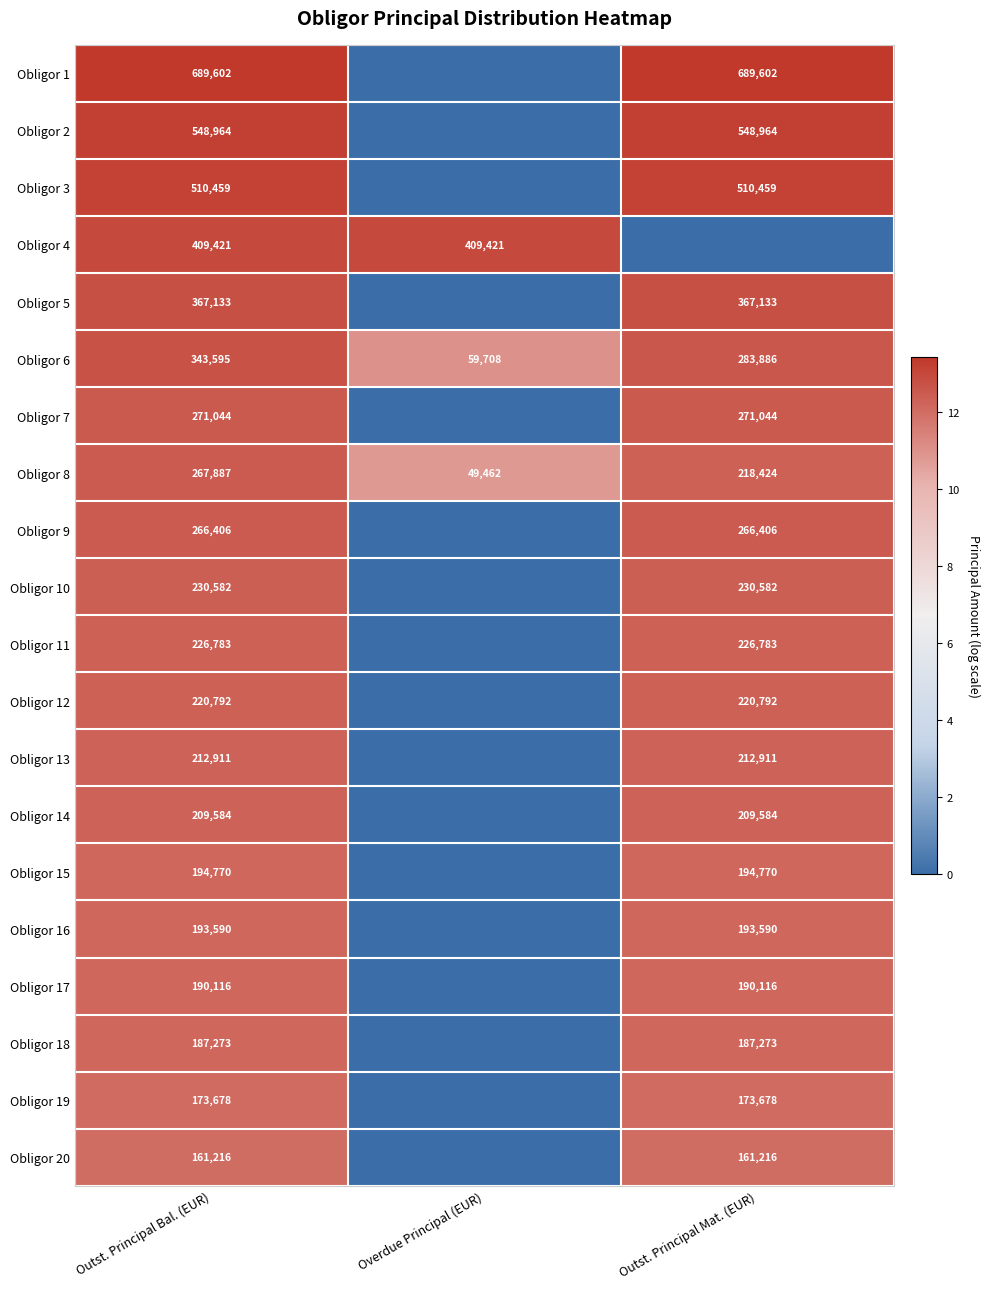

At which label does Obligor 6 reach its minimum?

Overdue Principal (EUR)